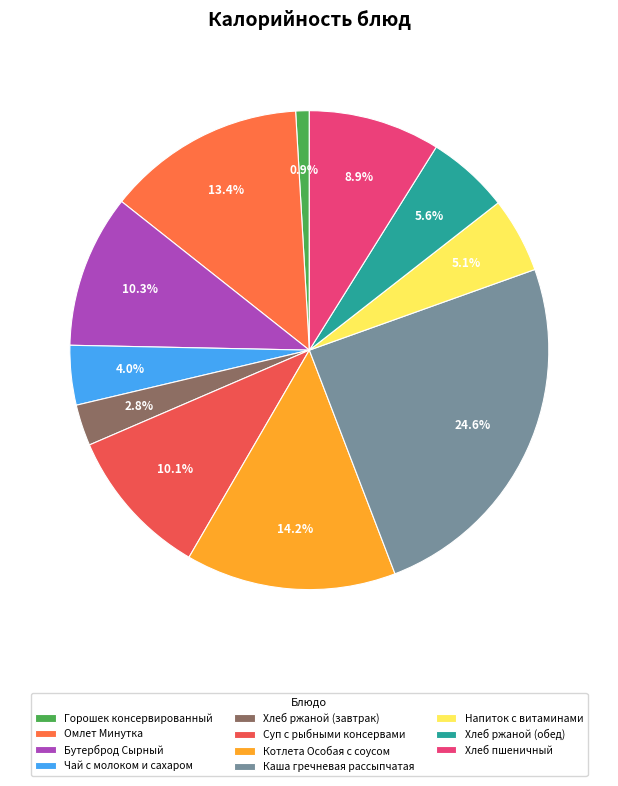

Count the number of slices in the pie.

11